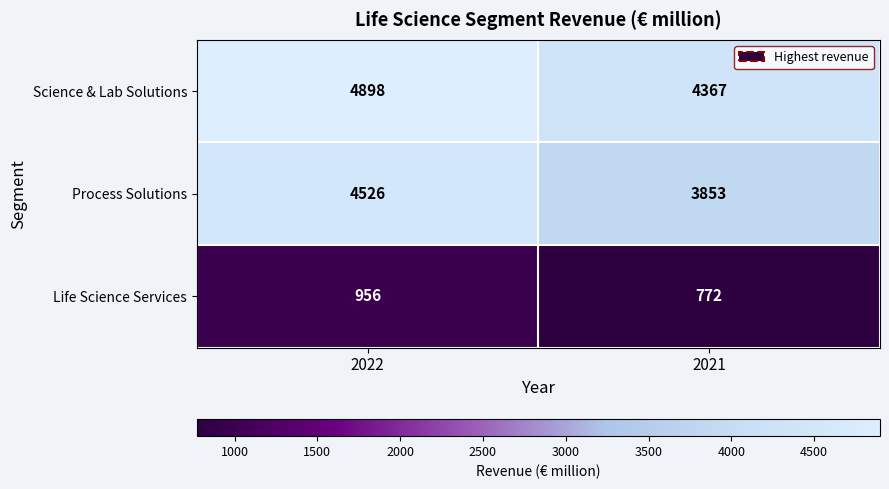

The Life Science Services series shows 538 at 2022. True or false?

False